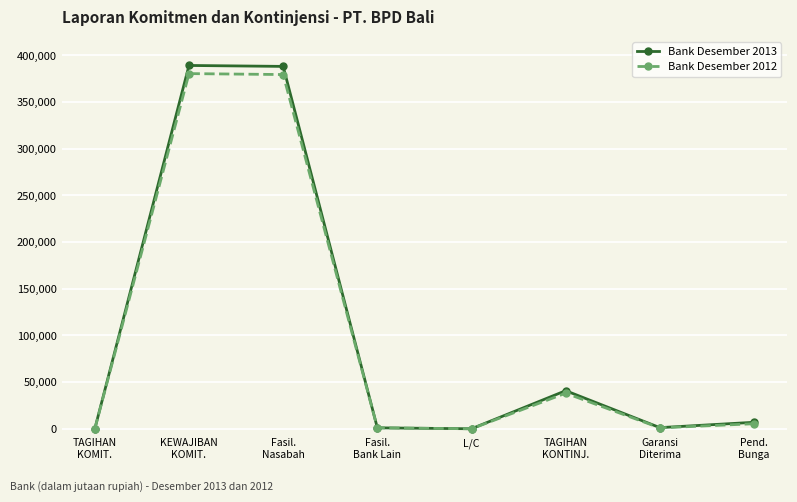

What is the maximum value for Bank Desember 2012?

380539